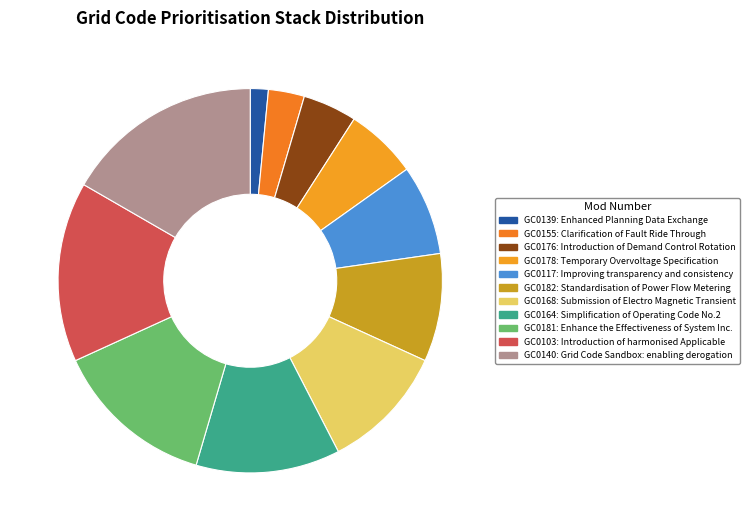

What percentage is the GC0181 slice, to the nearest percent?

14%